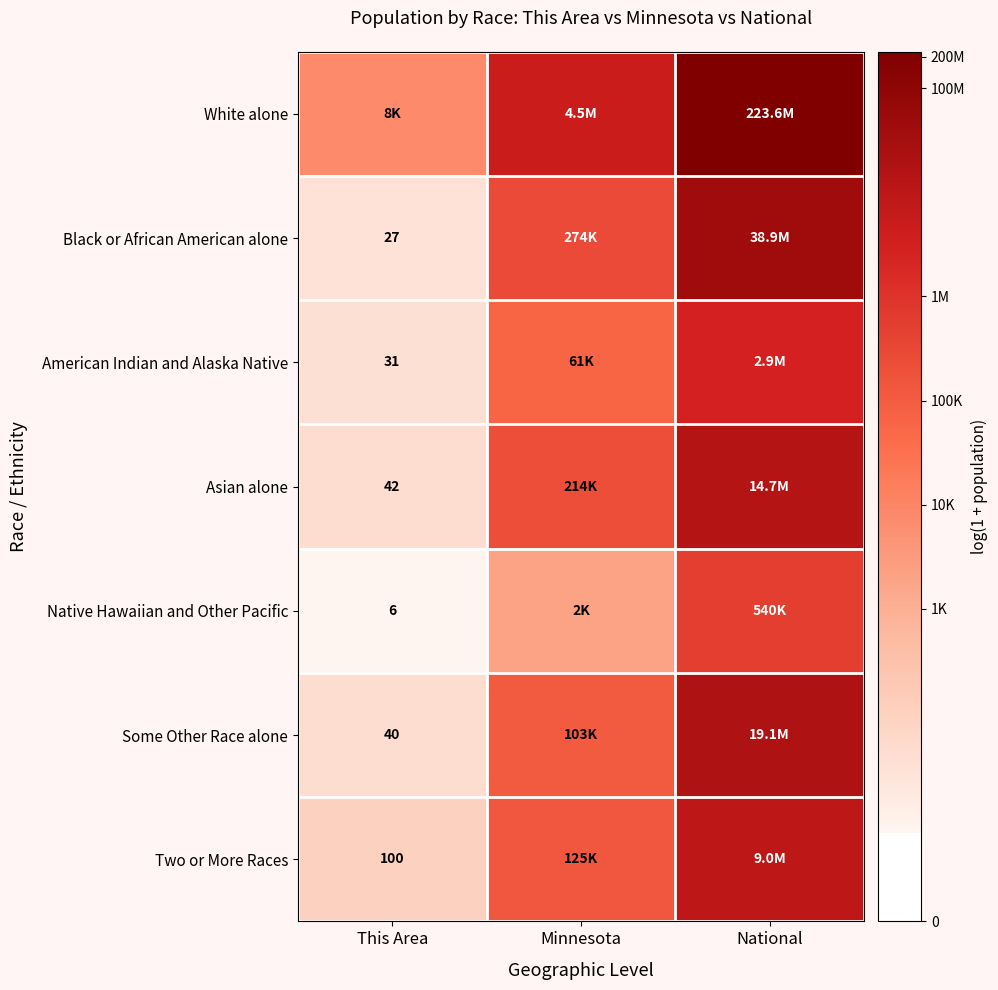

At National, list the series in order from smallest to largest.

Native Hawaiian and Other Pacific, American Indian and Alaska Native, Two or More Races, Asian alone, Some Other Race alone, Black or African American alone, White alone